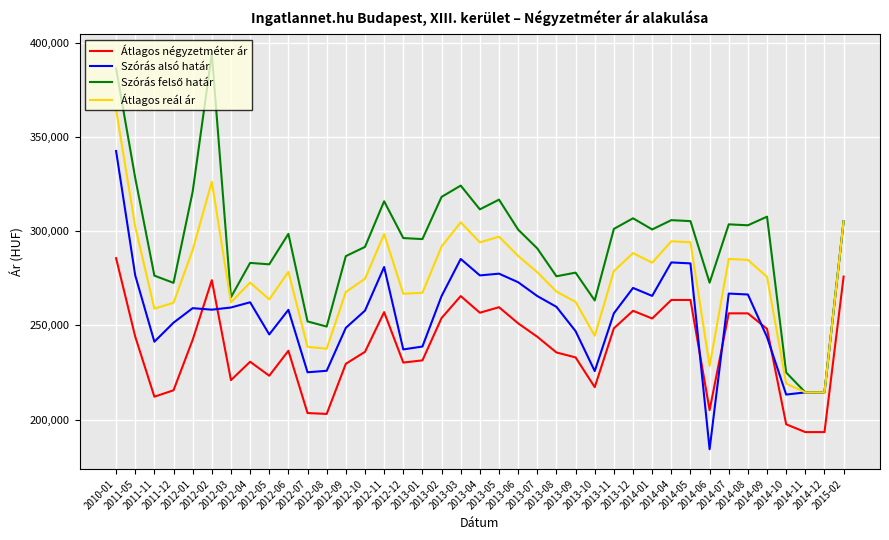

What is the greatest value displayed?

394224